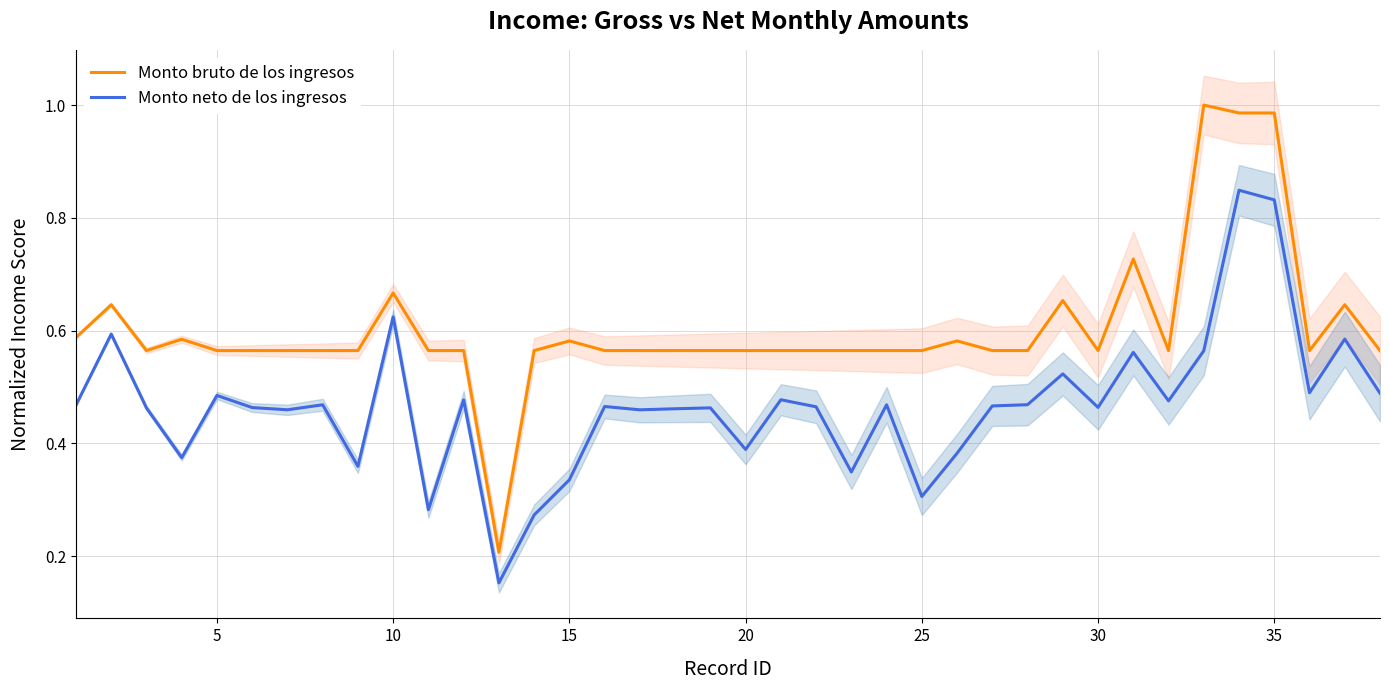

True or false: Monto bruto de los ingresos and Monto neto de los ingresos cross at least once.

False